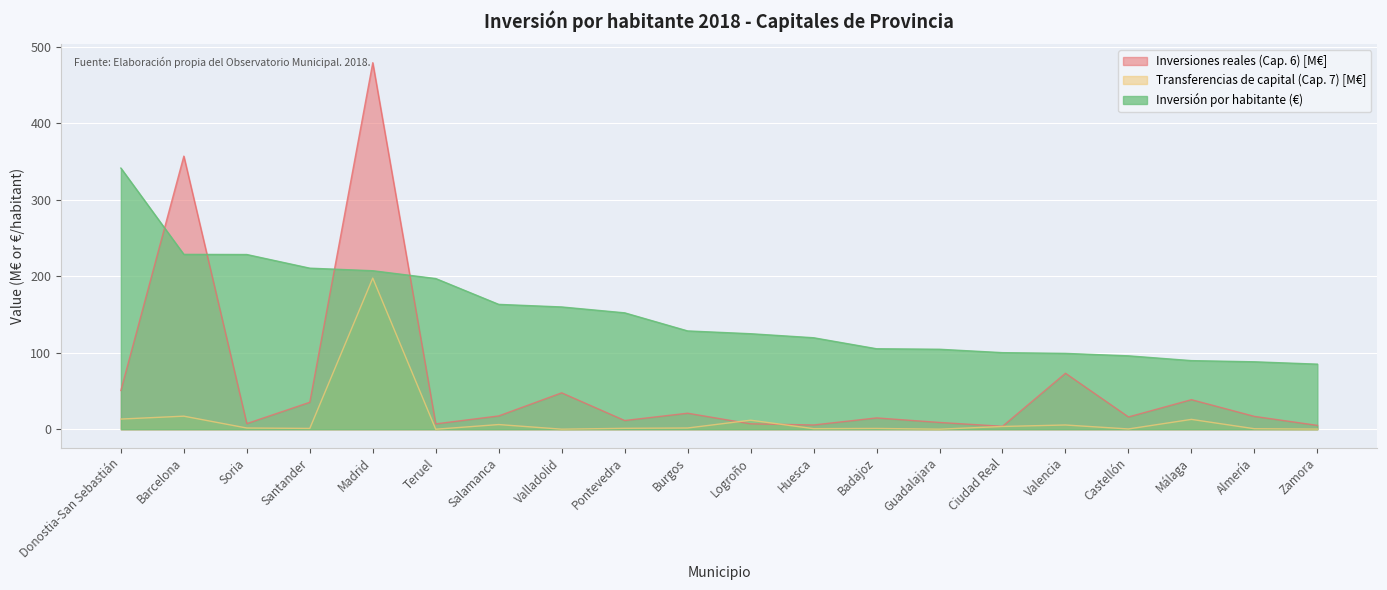

List the series in order of their overall mean, highest first.

Inversión por habitante (€), Inversiones reales (Cap. 6) [M€], Transferencias de capital (Cap. 7) [M€]